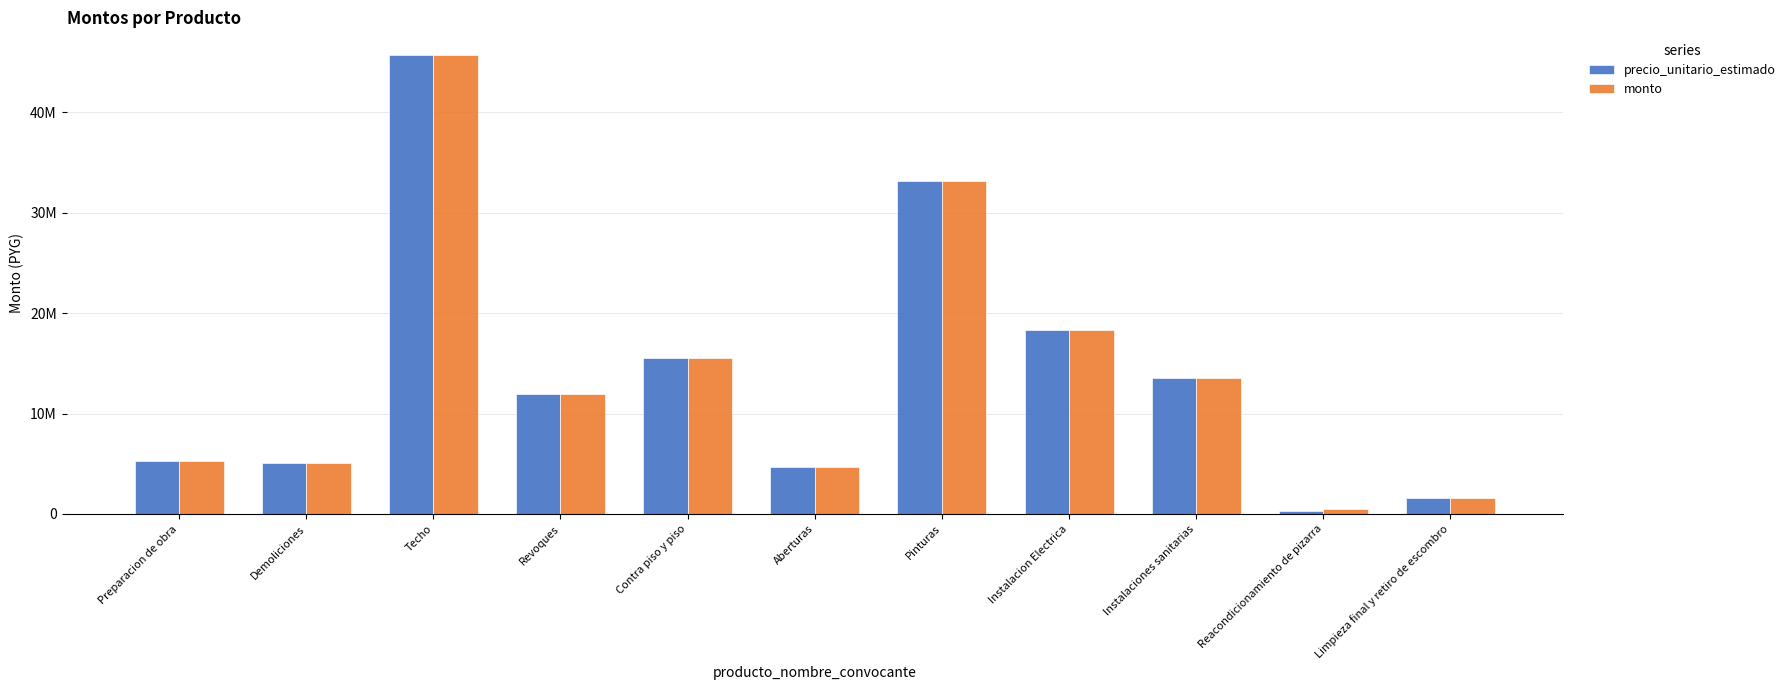

Between Techo and Pinturas, which series saw the biggest shift?

precio_unitario_estimado